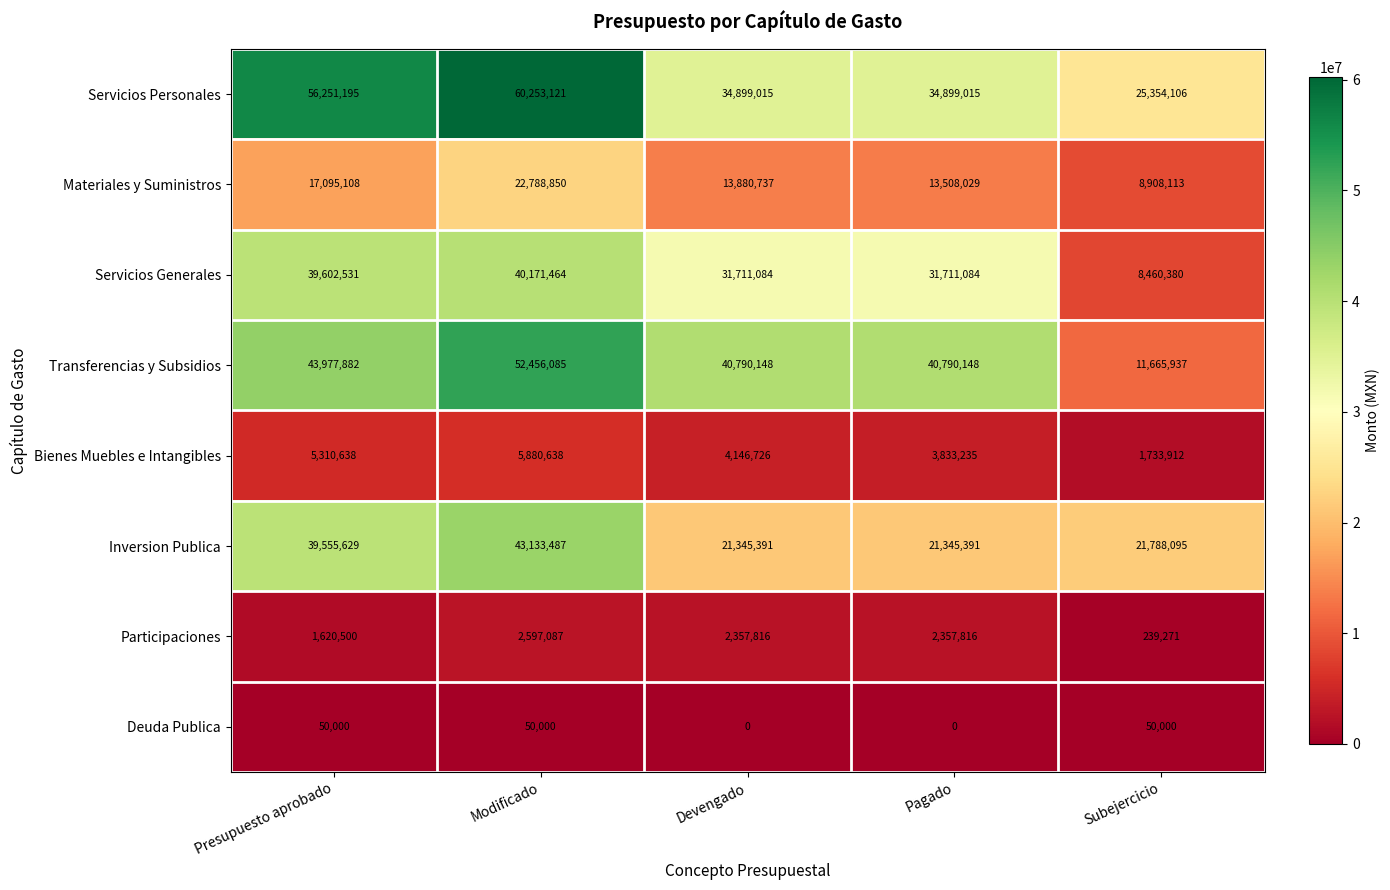

What is the greatest value displayed?

60253121